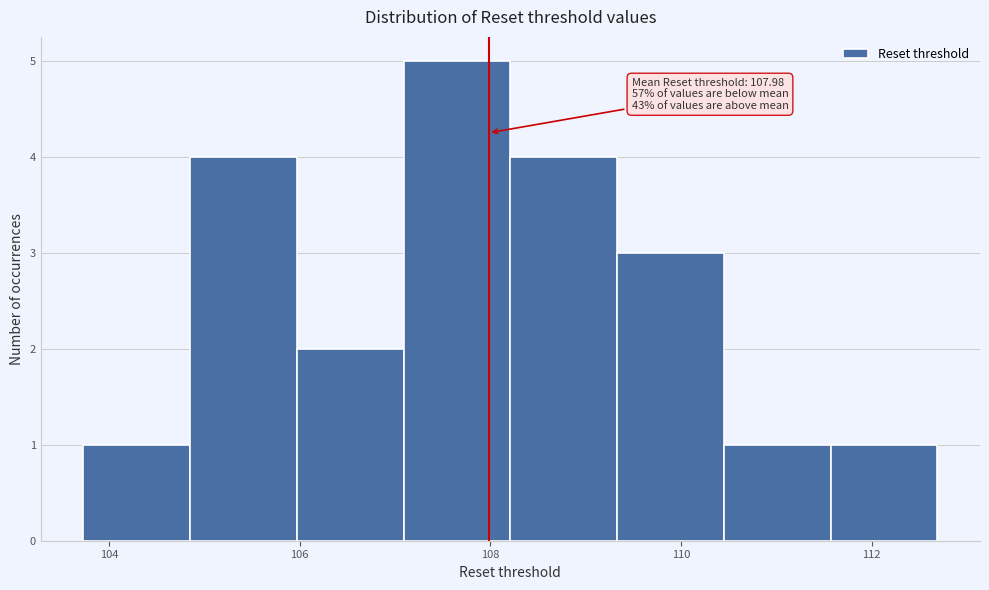

Over which range of the x-axis is the bar tallest?

107.0 to 108.2